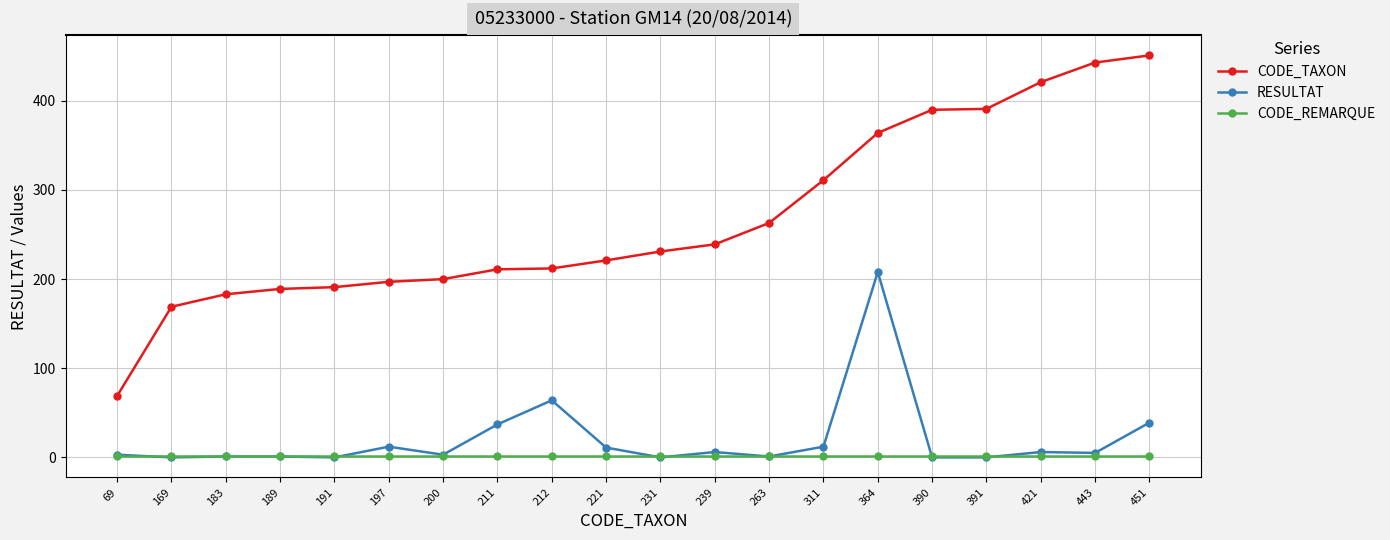

True or false: CODE_TAXON and CODE_REMARQUE cross at least once.

False